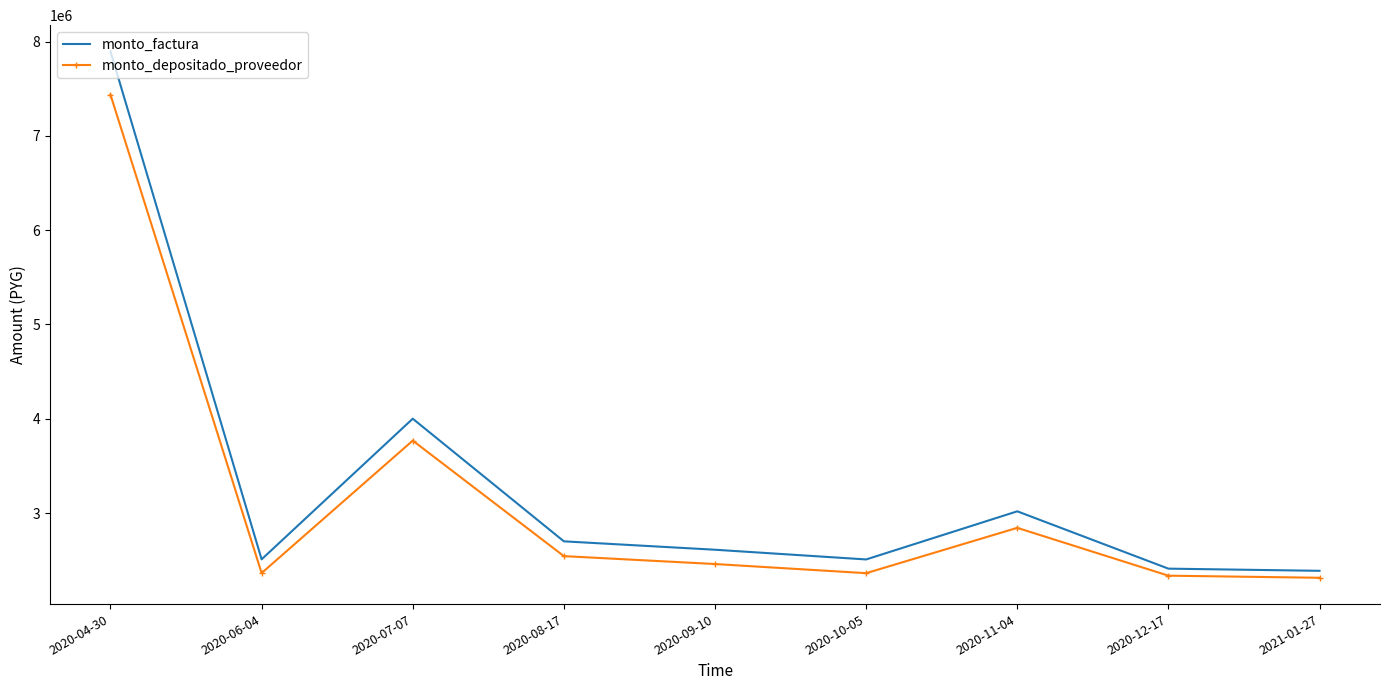

What is the difference between the maximum and minimum values in the monto_depositado_proveedor series?

5122908